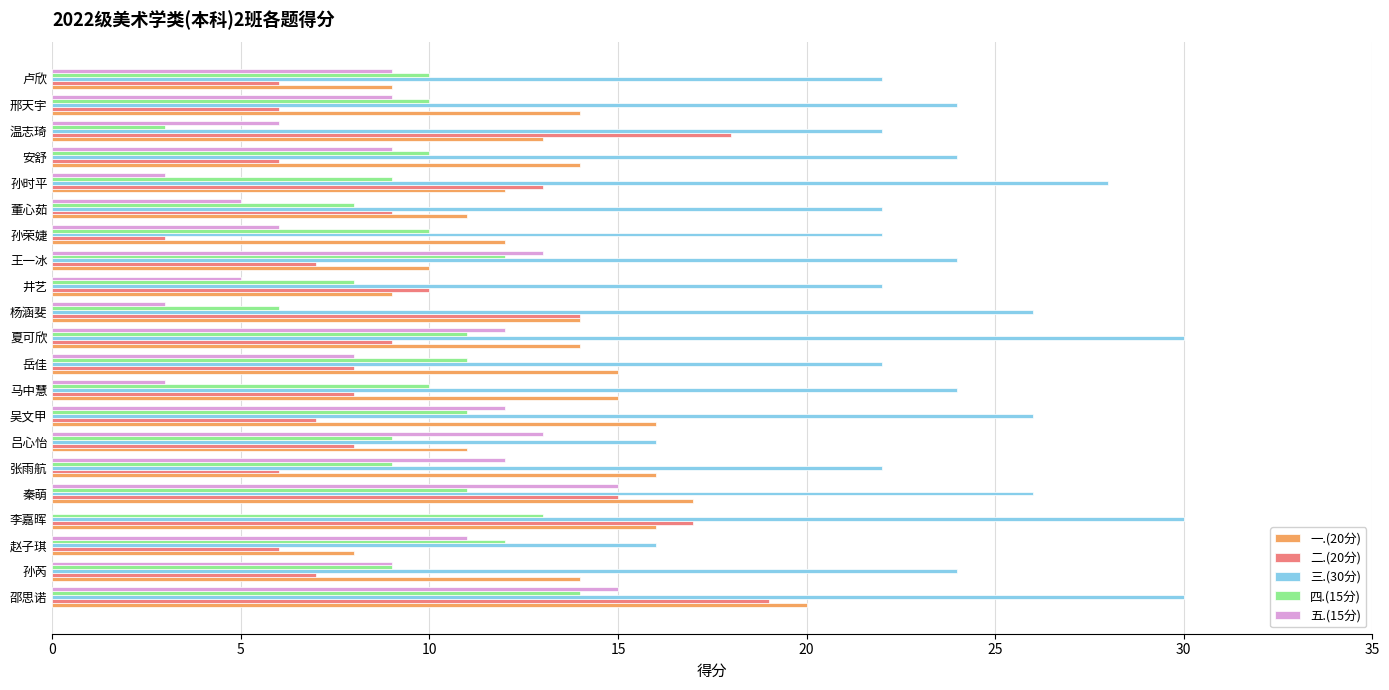

Which series changed the most between 李嘉晖 and 孙荣婕?

二.(20分)